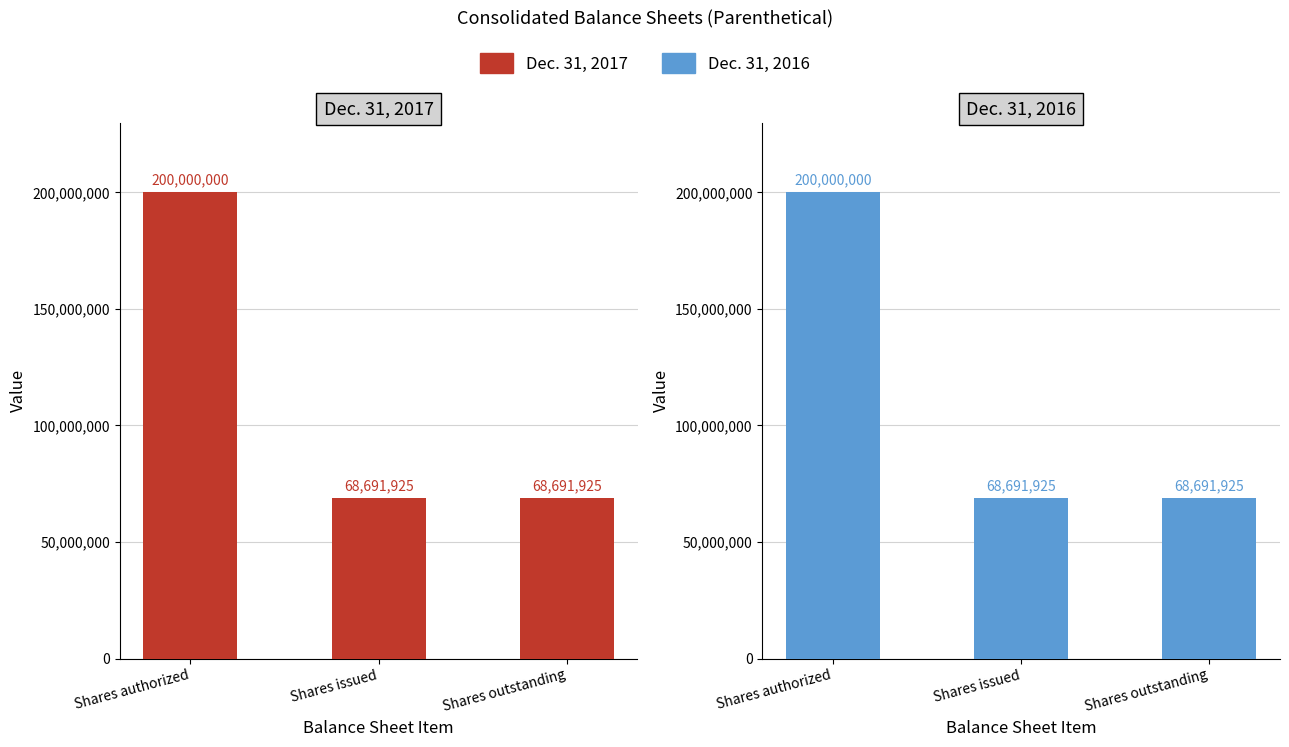

Between Shares issued and Shares outstanding, which series saw the biggest shift?

Dec. 31, 2017